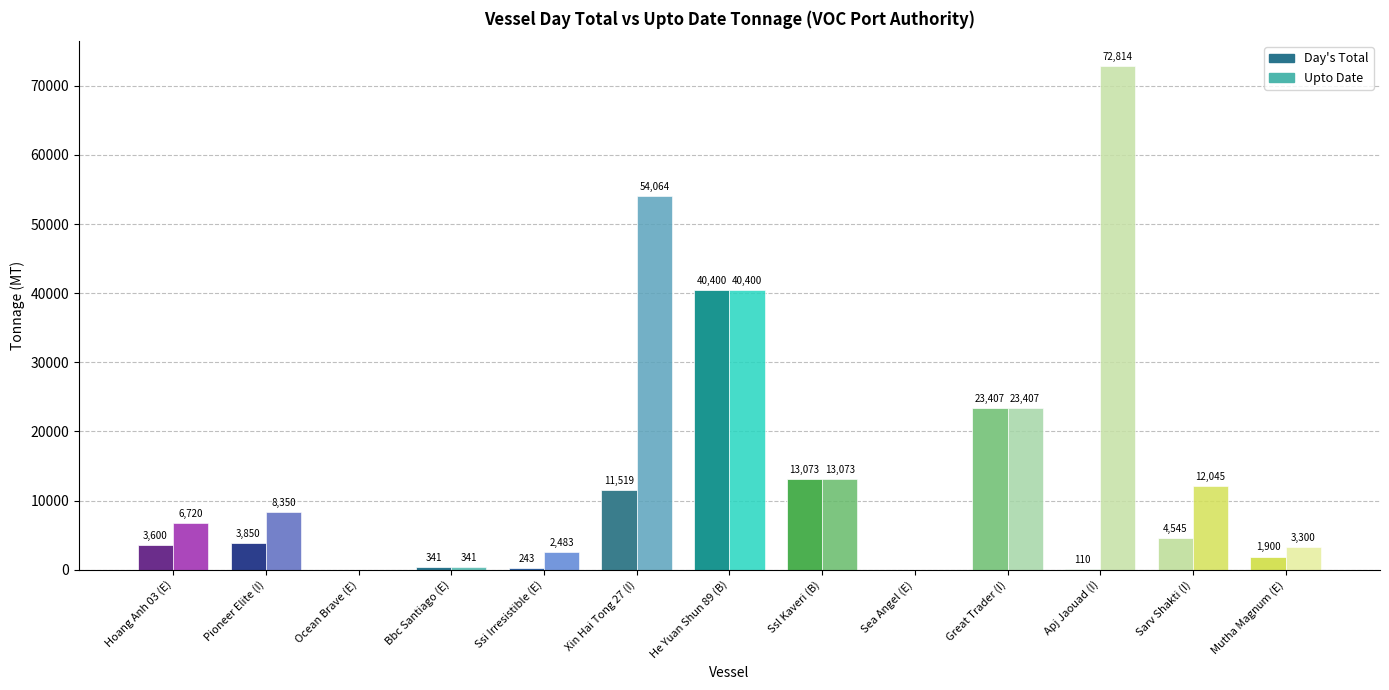

Is the value of Day's Total at Hoang Anh 03 (E) greater than the value of Upto Date at Bbc Santiago (E)?

Yes